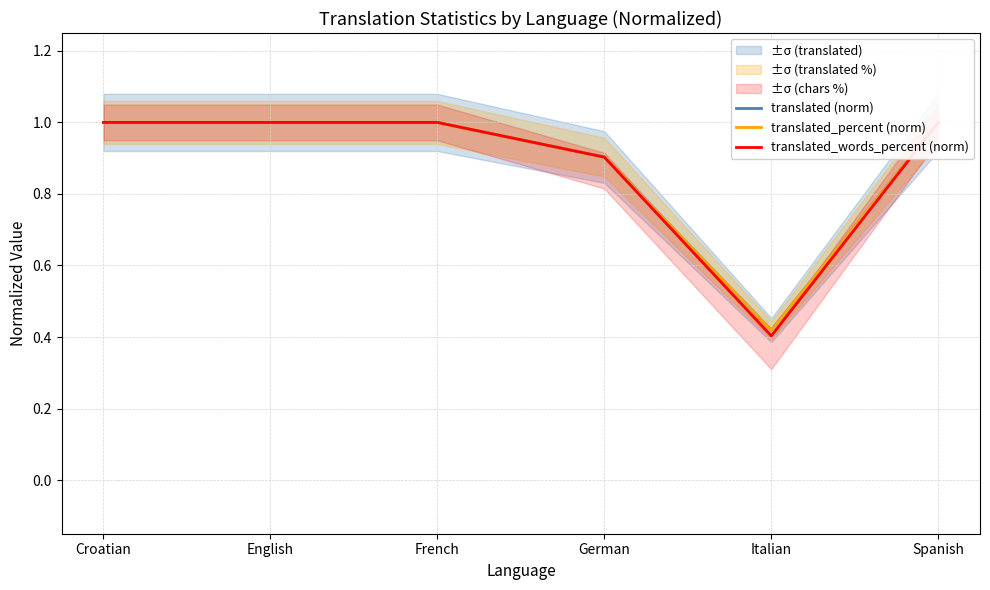

Between French and German, which is larger?

French